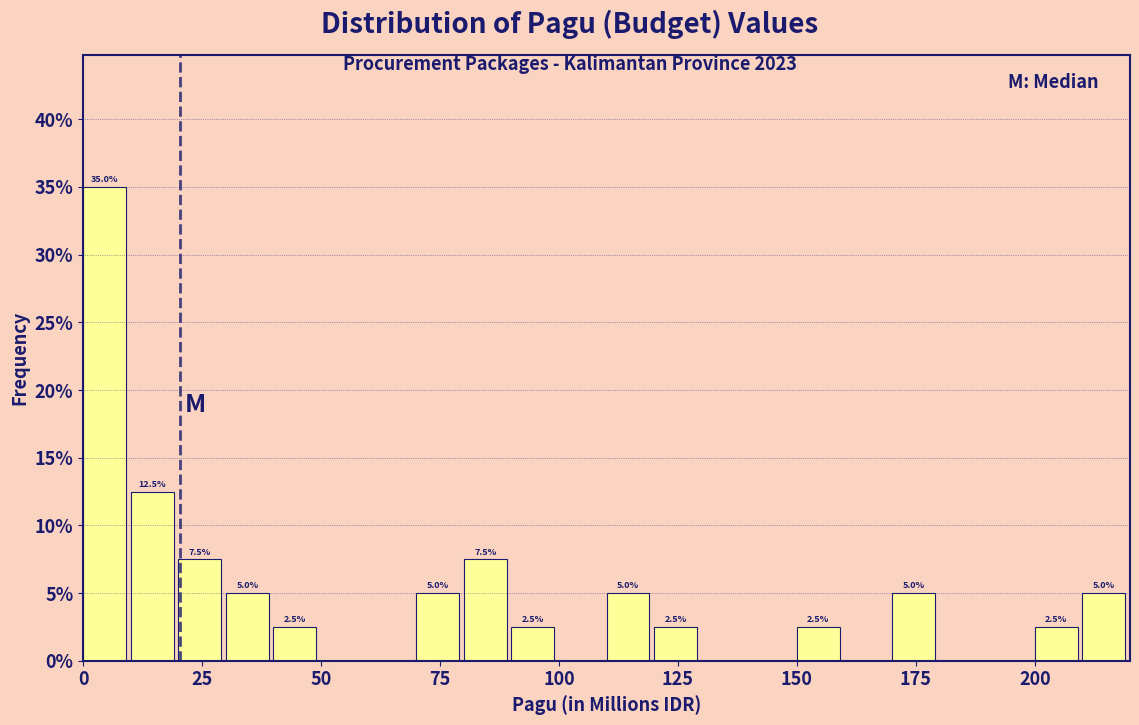

Around what value on the x-axis is the tallest bar? Give the approximate position of its centre, as read against the axis.

5